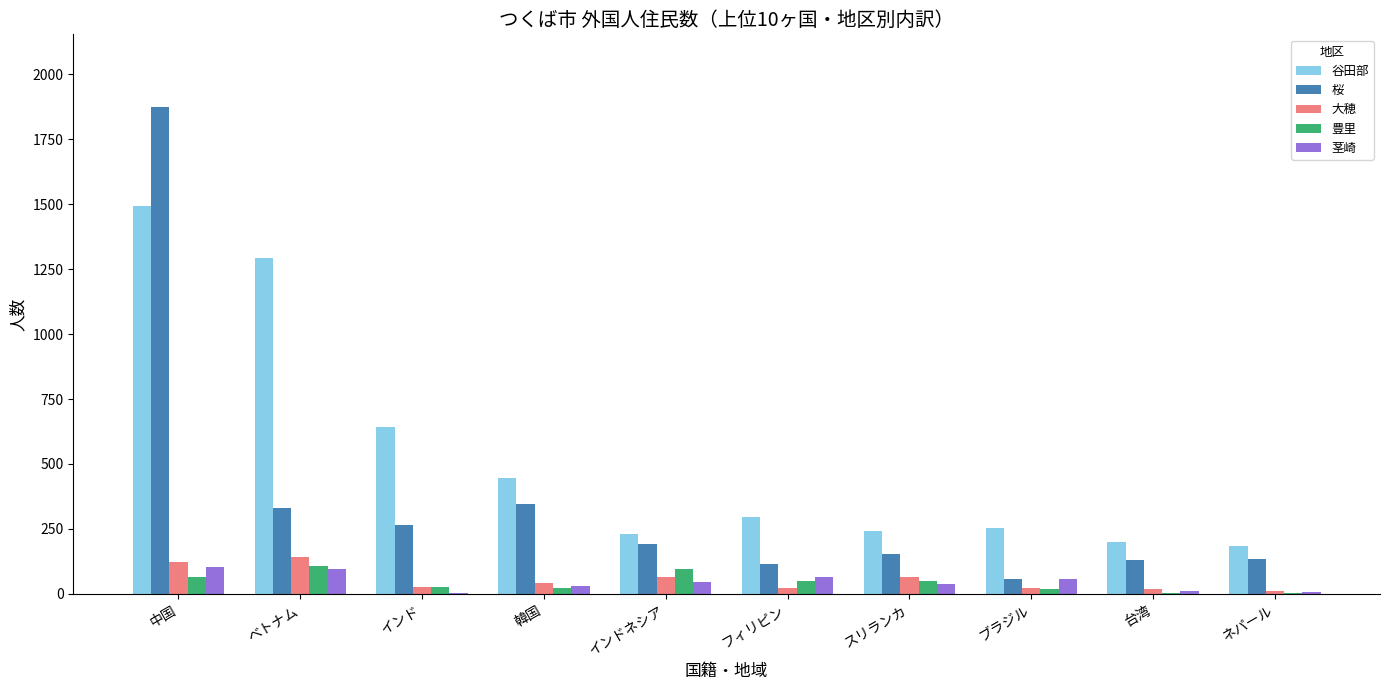

What is the spread (max minus min) of values at 台湾?

199